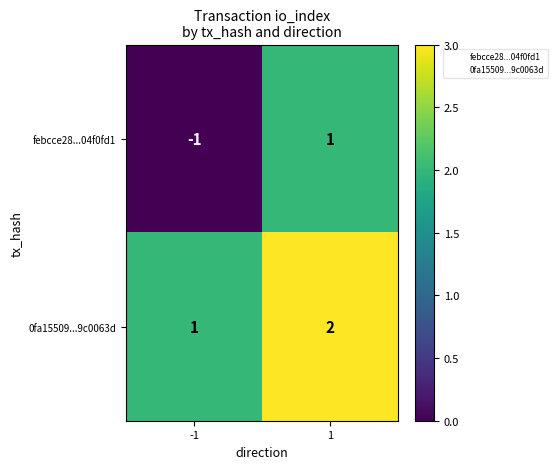

Between -1 and 1, which series saw the biggest shift?

febcce28...04f0fd1